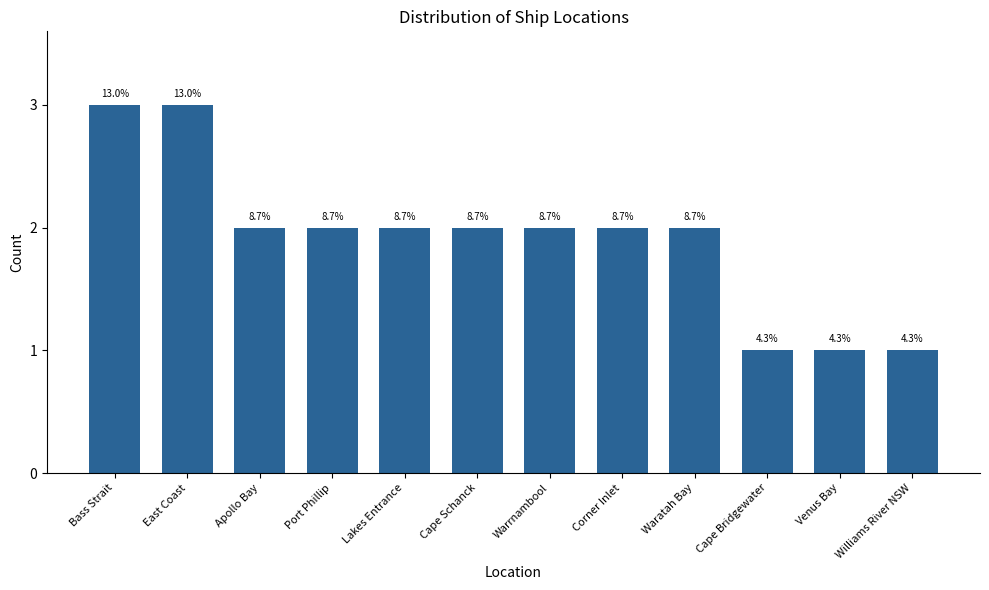

What is the difference between the second highest and second lowest values?

2